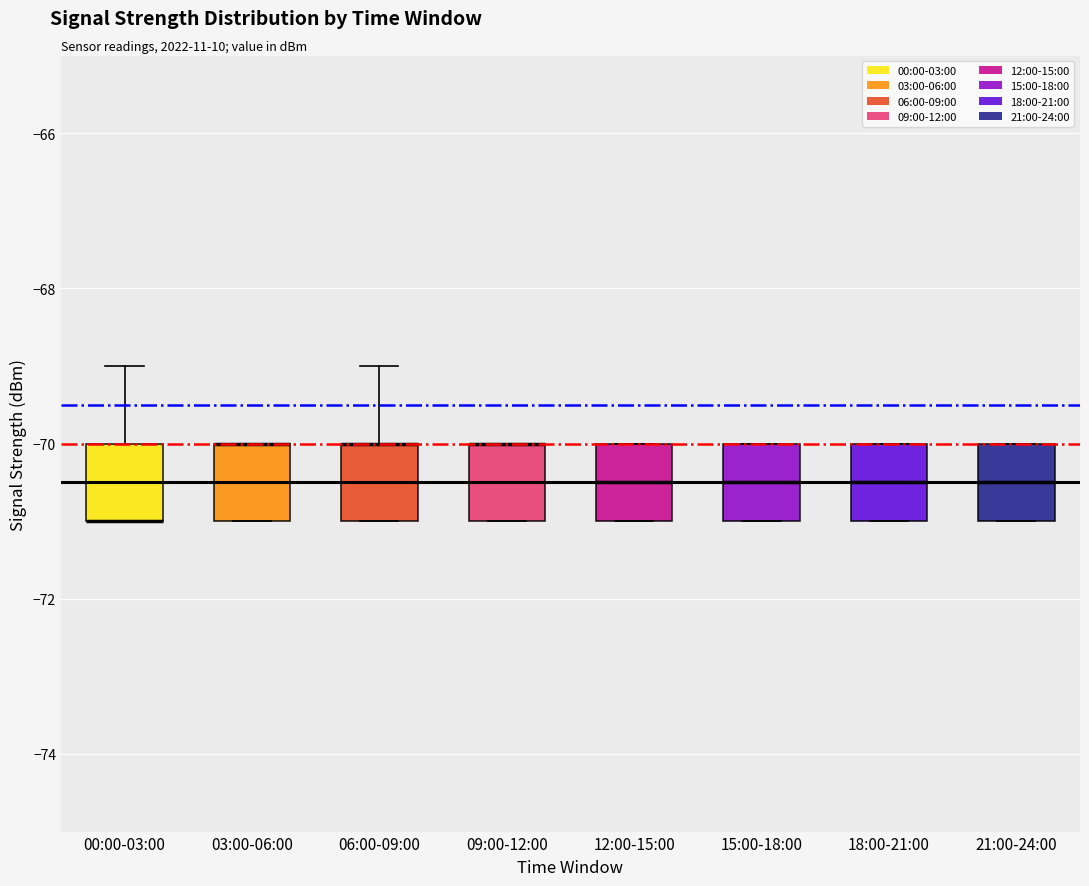

Reading left to right, transcribe this box plot: for each box, give where its median line is, the range the box spans, and where its two whiskers end, as read against the y-axis. The values are not printed on the chart, so give them approximately, as read against the axis.

00:00-03:00: median -71.0 (drawn on the box's lower edge), box -71.0 to -70.0, whiskers -71.0 to -69.0
03:00-06:00: median -70.0 (drawn on the box's upper edge), box -71.0 to -70.0, whiskers -71.0 to -70.0
06:00-09:00: median -70.0 (drawn on the box's upper edge), box -71.0 to -70.0, whiskers -71.0 to -69.0
09:00-12:00: median -70.0 (drawn on the box's upper edge), box -71.0 to -70.0, whiskers -71.0 to -70.0
12:00-15:00: median -70.4, box -71.0 to -70.0, whiskers -71.0 to -70.0
15:00-18:00: median -70.4, box -71.0 to -70.0, whiskers -71.0 to -70.0
18:00-21:00: median -70.4, box -71.0 to -70.0, whiskers -71.0 to -70.0
21:00-24:00: median -70.4, box -71.0 to -70.0, whiskers -71.0 to -70.0